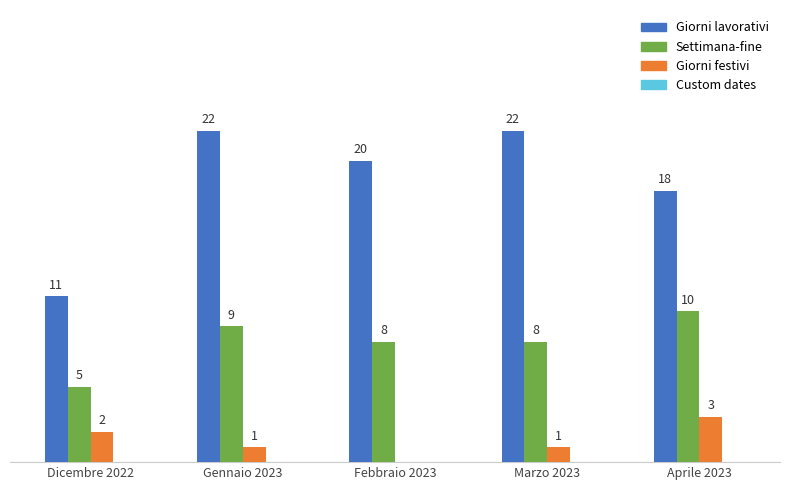

Which series changed the most between Gennaio 2023 and Marzo 2023?

Settimana-fine